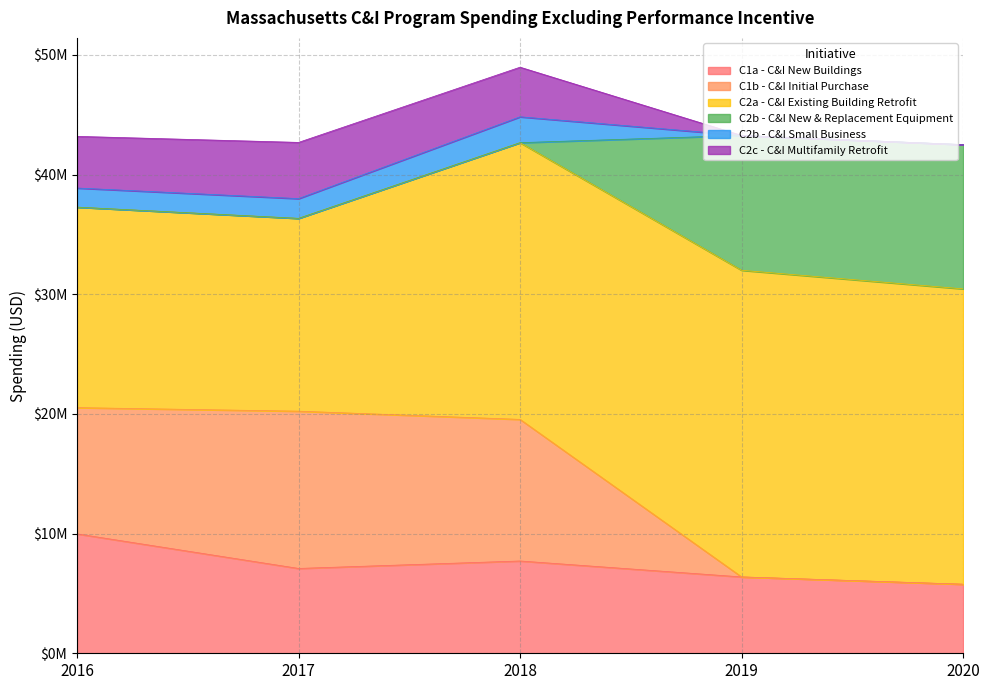

What is the difference between the maximum and minimum values in the C1a - C&I New Buildings series?

4208081.3